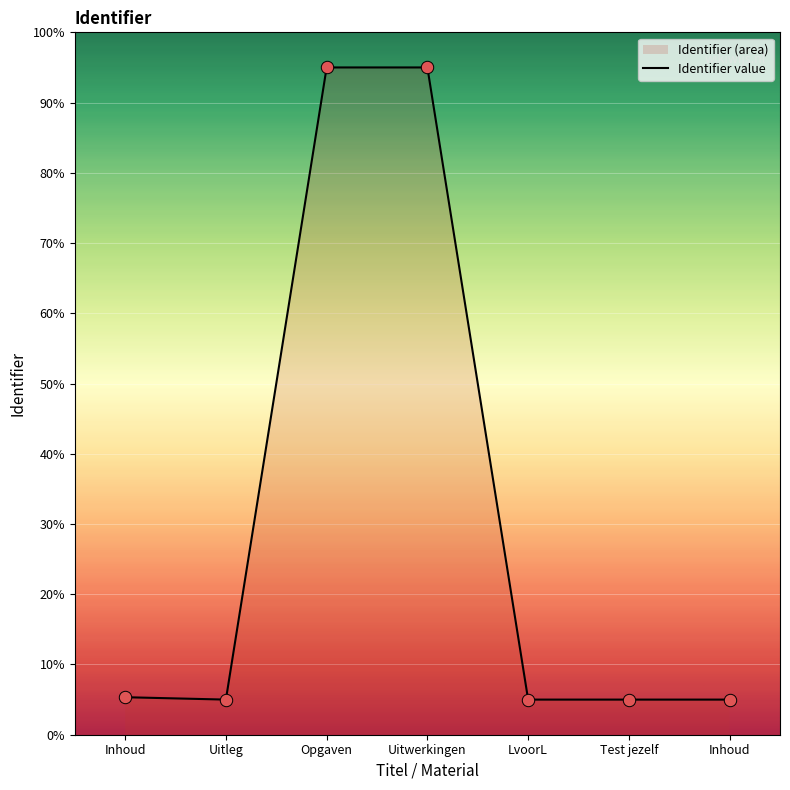

Which has a higher value, Opgaven or Uitleg?

Opgaven